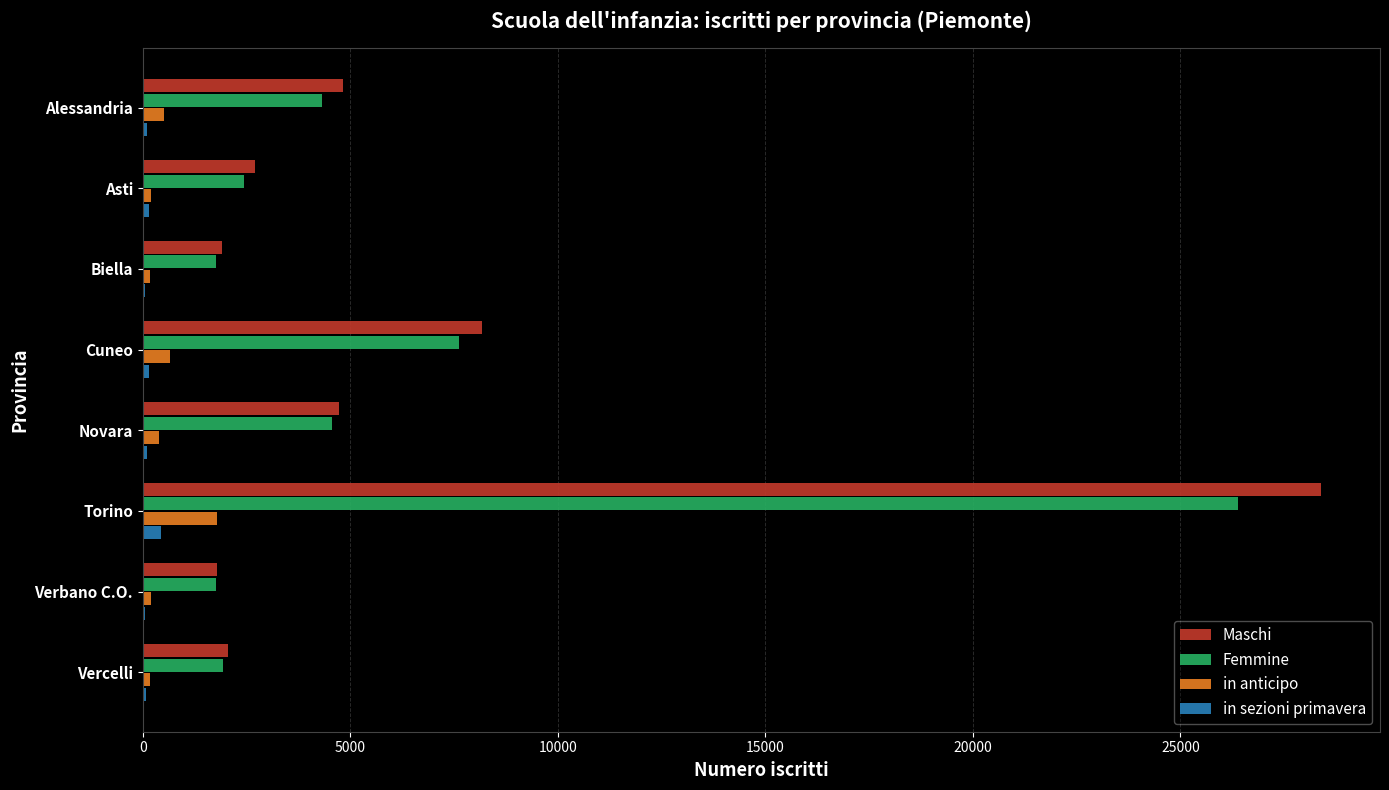

Where is Maschi nearest to the value 15084?

Cuneo